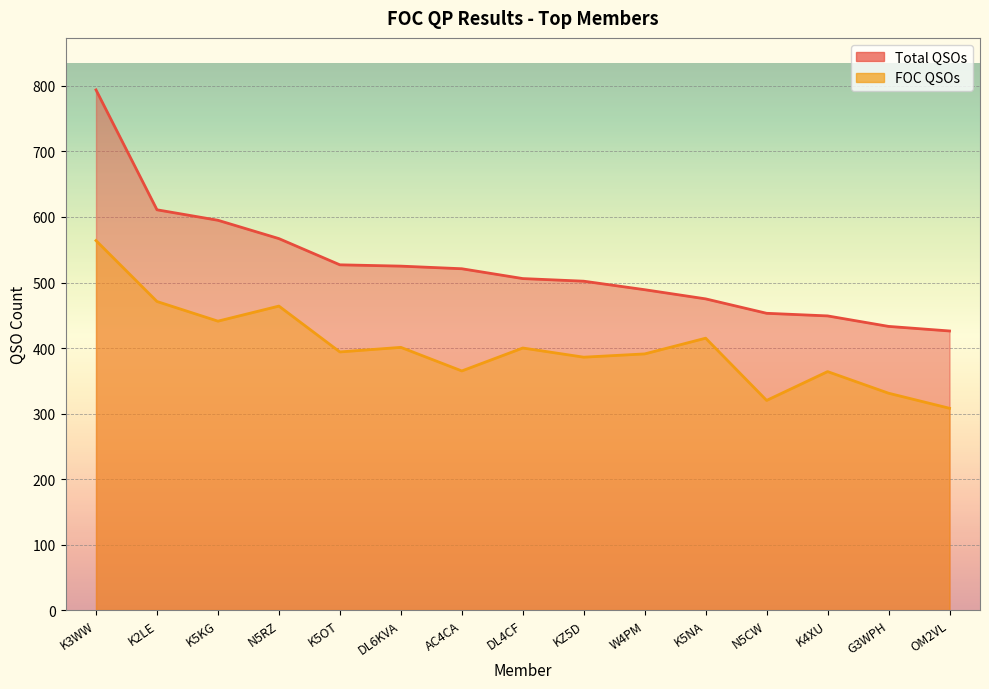

How many values in the Total QSOs series are below 506?

7